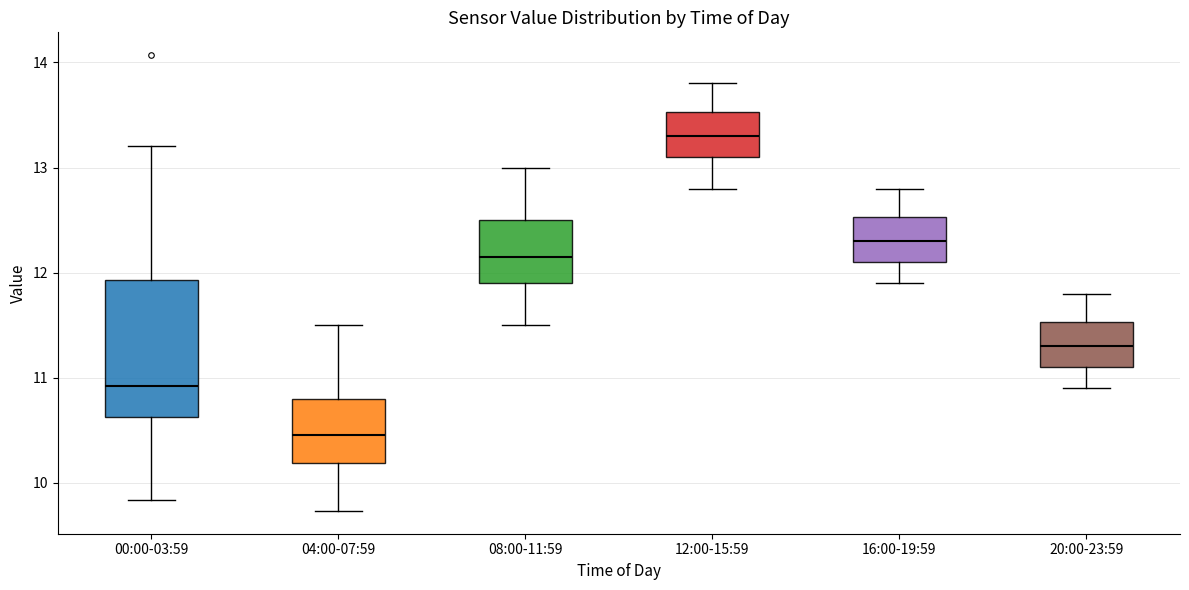

Reading left to right, read every box against the y-axis: the position of its median line, the range the box covers, and the ends of its whiskers. The values are not printed on the chart, so give them approximately, as read against the axis.

00:00-03:59: median 10.9, box 10.6 to 11.9, whiskers 9.8 to 13.2
04:00-07:59: median 10.5, box 10.2 to 10.8, whiskers 9.7 to 11.5
08:00-11:59: median 12.2, box 11.9 to 12.5, whiskers 11.5 to 13.0
12:00-15:59: median 13.3, box 13.1 to 13.5, whiskers 12.8 to 13.8
16:00-19:59: median 12.3, box 12.1 to 12.5, whiskers 11.9 to 12.8
20:00-23:59: median 11.3, box 11.1 to 11.5, whiskers 10.9 to 11.8